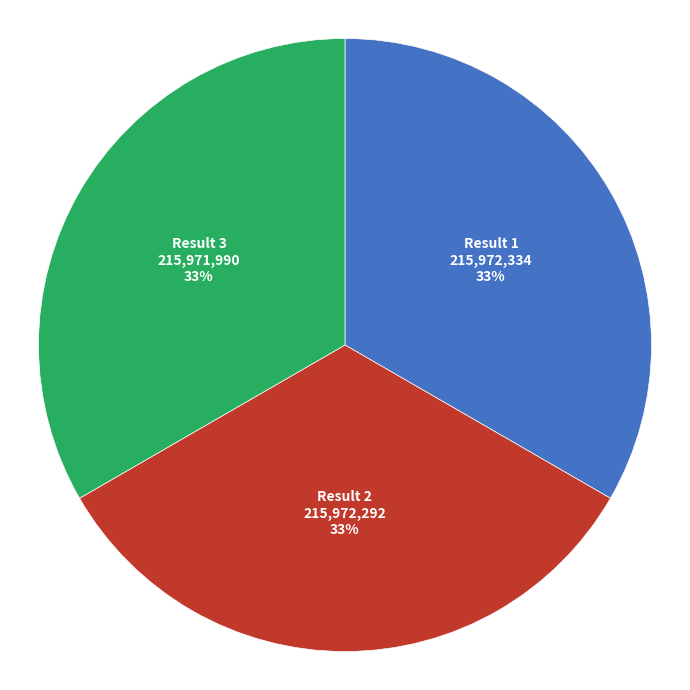

Does any single category account for the majority?

No